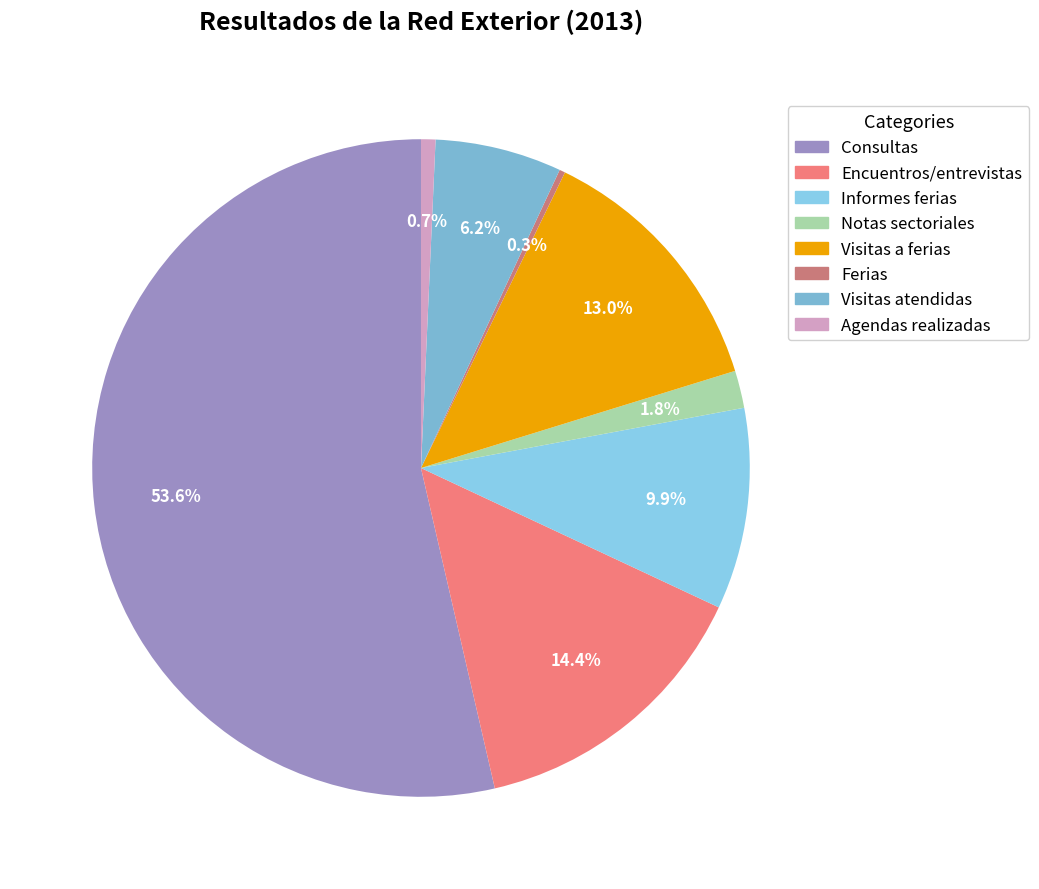

What is the total percentage of Notas sectoriales and Visitas a ferias?

14.9%